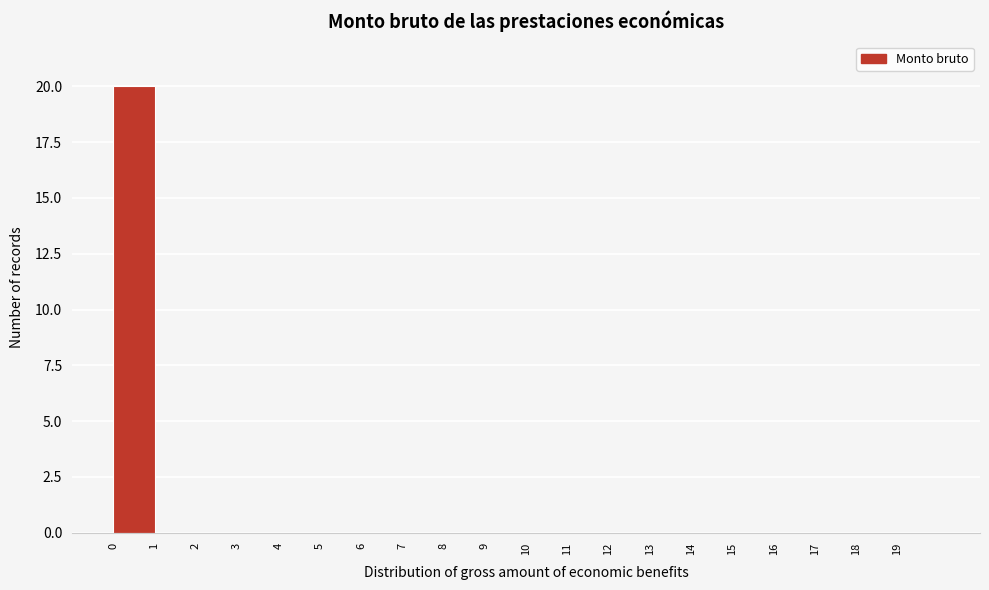

Reading left to right, transcribe this chart: for each bar, give the range it covers on the x-axis and its height. The values are not printed on the chart, so give them approximately, as read against the axis.

0 to 1: 20
1 to 2: 0
2 to 3: 0
3 to 4: 0
4 to 5: 0
5 to 6: 0
6 to 7: 0
7 to 8: 0
8 to 9: 0
9 to 10: 0
10 to 11: 0
11 to 12: 0
12 to 13: 0
13 to 14: 0
14 to 15: 0
15 to 16: 0
16 to 17: 0
17 to 18: 0
18 to 19: 0
19 to 20: 0